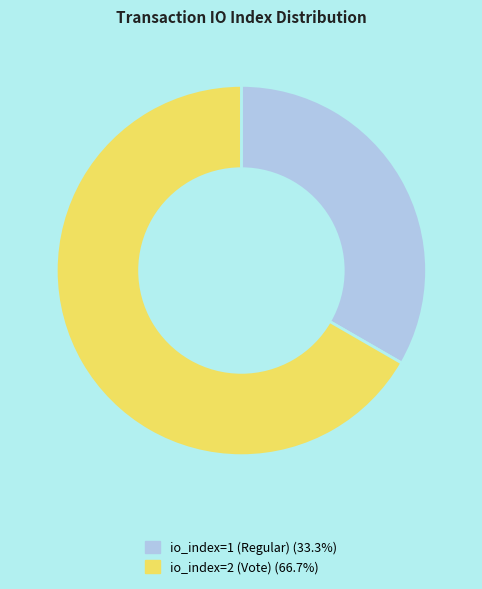

Between io_index=1 (Regular) and io_index=2 (Vote), which is larger?

io_index=2 (Vote)